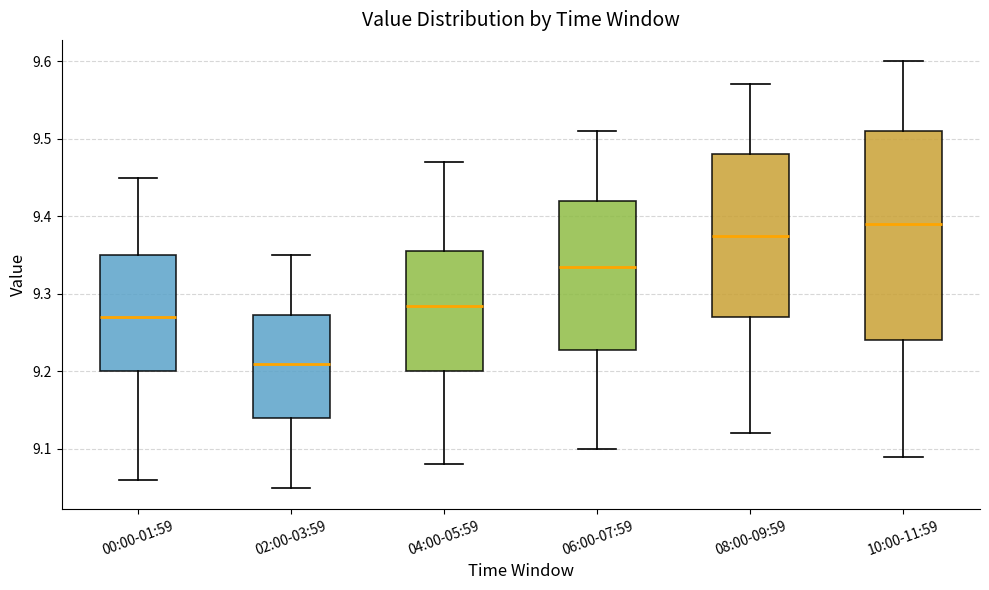

Reading left to right, read every box against the y-axis: the position of its median line, the range the box covers, and the ends of its whiskers. The values are not printed on the chart, so give them approximately, as read against the axis.

00:00-01:59: median 9.27, box 9.20 to 9.35, whiskers 9.06 to 9.45
02:00-03:59: median 9.21, box 9.14 to 9.27, whiskers 9.05 to 9.35
04:00-05:59: median 9.29, box 9.20 to 9.36, whiskers 9.08 to 9.47
06:00-07:59: median 9.34, box 9.23 to 9.42, whiskers 9.10 to 9.51
08:00-09:59: median 9.38, box 9.27 to 9.48, whiskers 9.12 to 9.57
10:00-11:59: median 9.39, box 9.24 to 9.51, whiskers 9.09 to 9.60